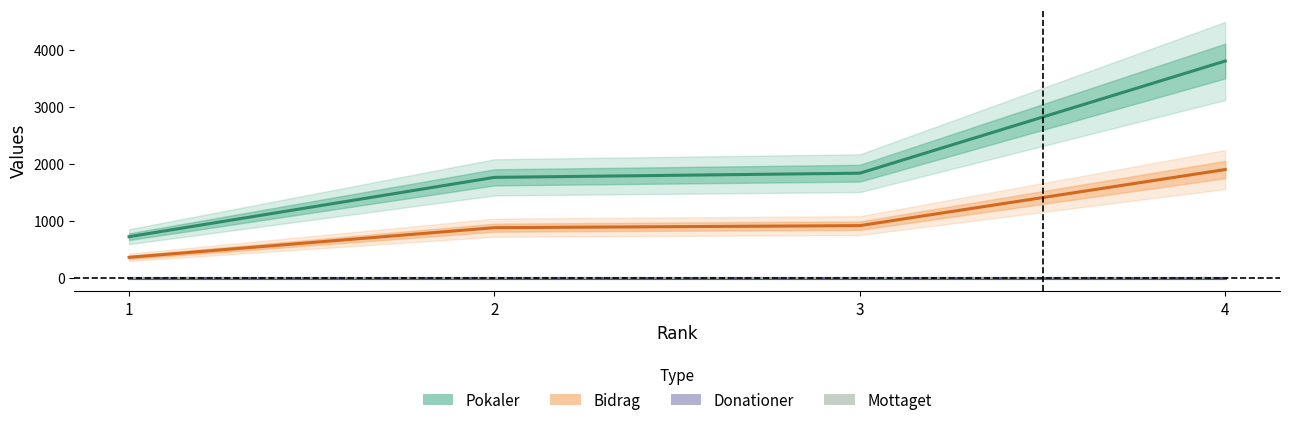

True or false: Mottaget and Pokaler intersect in this chart.

False